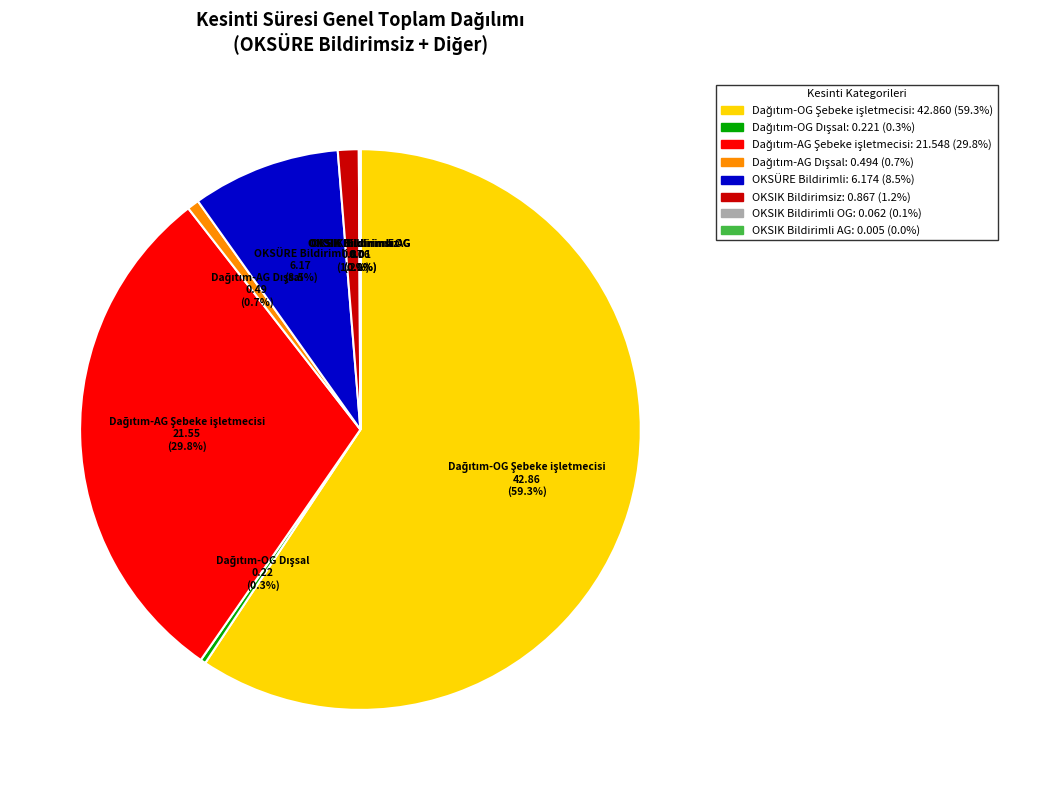

Is there a majority slice in this chart?

Yes